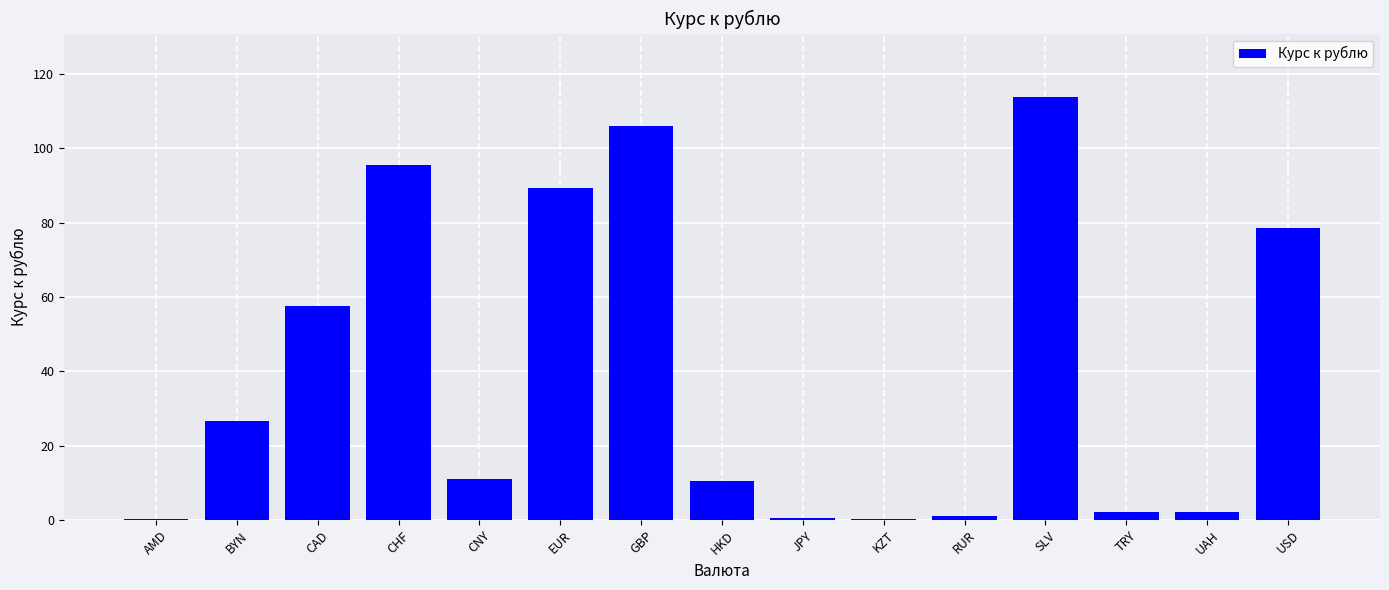

What is the average value?

39.6